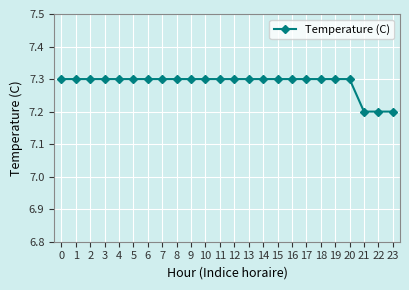

How many distinct data groups are displayed?

1